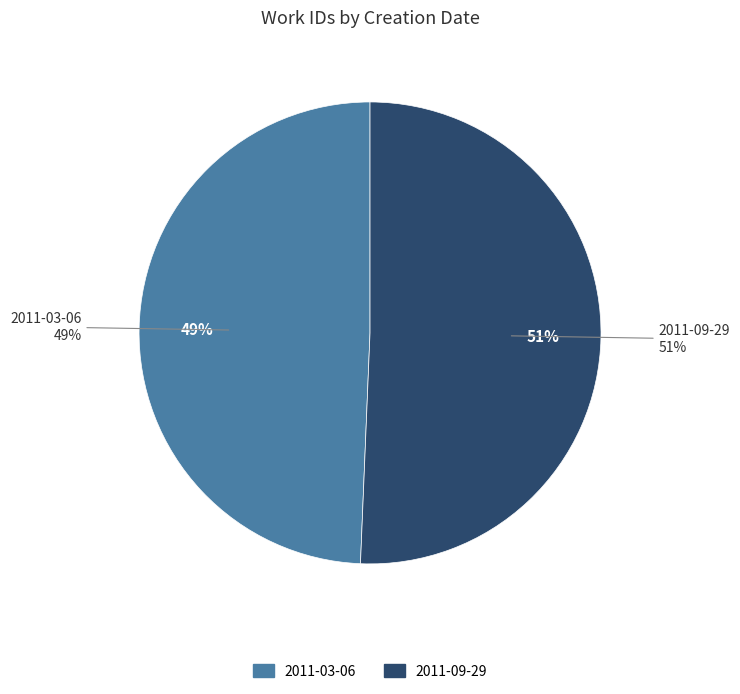

Count the number of slices in the pie.

2